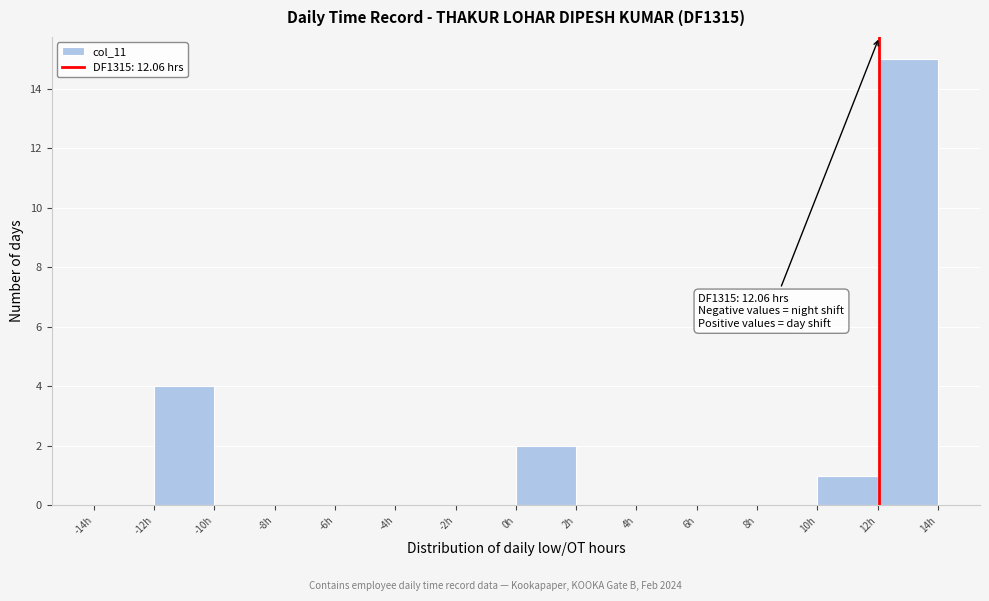

Which range on the x-axis has the tallest bar?

12 to 14